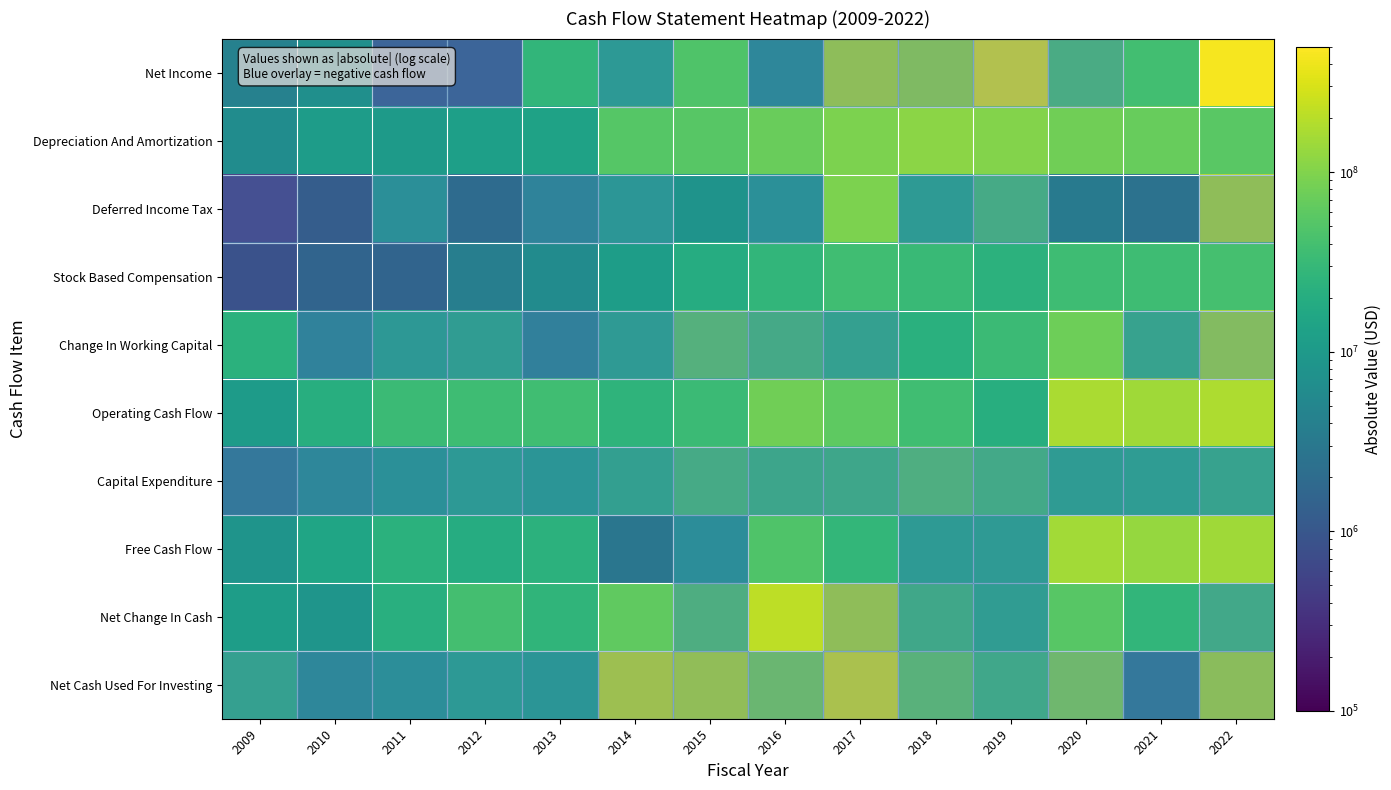

Reading left to right, extract all data points from this chart.

Net Income: 2009=4189000	2010=7029000	2011=1016000	2012=1016000	2013=27311000	2014=15323000	2015=48589000	2016=6066000	2017=194795000	2018=146621000	2019=383798000	2020=46078000	2021=37973000	2022=439955000
Depreciation And Amortization: 2009=6198000	2010=11134000	2011=10410000	2012=12233000	2013=13674000	2014=52671000	2015=54708000	2016=70591000	2017=92998000	2018=112383000	2019=104418000	2020=78826000	2021=69953000	2022=57229000
Deferred Income Tax: 2009=386000	2010=1245000	2011=9073000	2012=1985000	2013=4649000	2014=13328000	2015=7835000	2016=9936000	2017=92171000	2018=16528000	2019=41297000	2020=3340000	2021=2520000	2022=200431000
Stock Based Compensation: 2009=868000	2010=1545000	2011=1557000	2012=3762000	2013=6096000	2014=11277000	2015=19435000	2016=26954000	2017=36335000	2018=31937000	2019=23792000	2020=35674000	2021=34998000	2022=41185000
Change In Working Capital: 2009=23084000	2010=4362000	2011=14222000	2012=18931000	2013=4085000	2014=17045000	2015=60700000	2016=41015000	2017=22834000	2018=22602000	2019=33042000	2020=75518000	2021=25926000	2022=160956000
Operating Cash Flow: 2009=10724000	2010=20735000	2011=32813000	2012=35354000	2013=36801000	2014=25290000	2015=33678000	2016=79232000	2017=61050000	2018=36293000	2019=20700000	2020=171397000	2021=148412000	2022=176982000
Capital Expenditure: 2009=2615000	2010=5884000	2011=9781000	2012=15679000	2013=12666000	2014=22463000	2015=41598000	2016=32103000	2017=32804000	2018=53044000	2019=37963000	2020=17573000	2021=17954000	2022=26513000
Free Cash Flow: 2009=8109000	2010=14851000	2011=23032000	2012=19675000	2013=24135000	2014=2827000	2015=7920000	2016=47129000	2017=28246000	2018=16751000	2019=17263000	2020=153824000	2021=130458000	2022=150469000
Net Change In Cash: 2009=11640000	2010=8588000	2011=21722000	2012=38860000	2013=25918000	2014=63407000	2015=51583000	2016=210665000	2017=202873000	2018=35428000	2019=19157000	2020=53922000	2021=27096000	2022=36585000
Net Cash Used For Investing: 2009=24202000	2010=5884000	2011=8546000	2012=15679000	2013=12666000	2014=264243000	2015=207425000	2016=94863000	2017=337570000	2018=67119000	2019=33891000	2020=107195000	2021=2583000	2022=182861000